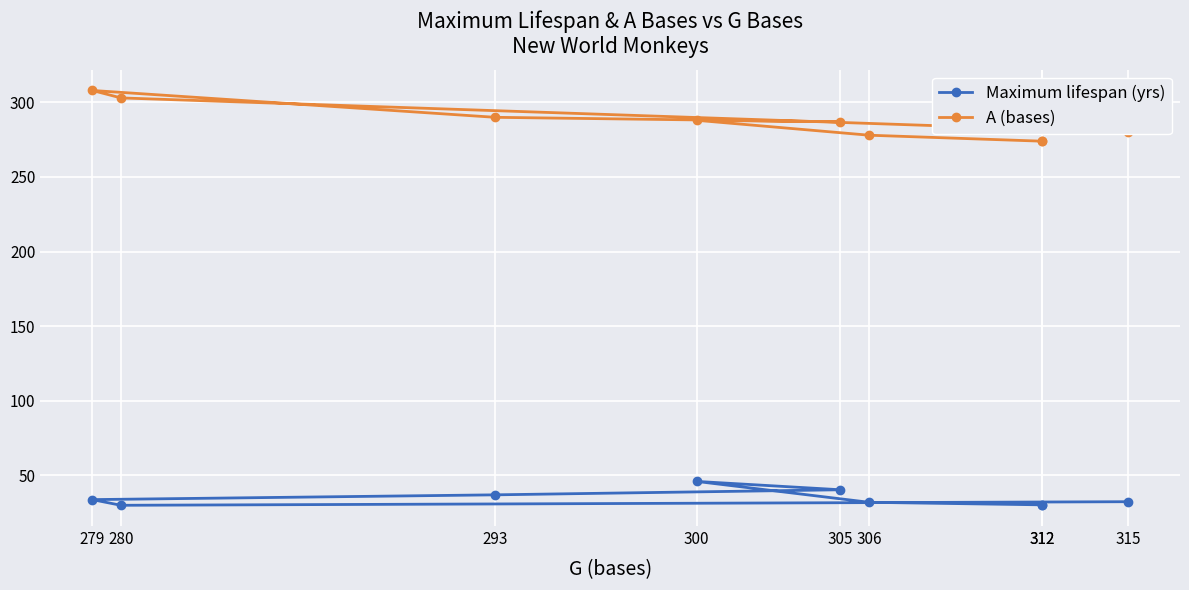

Where is A (bases) nearest to the value 291?

293